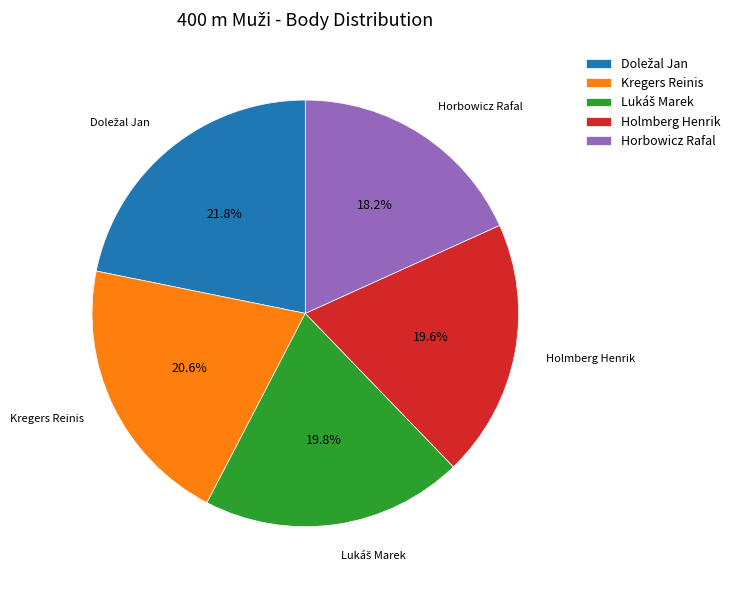

What portion of the pie excludes Kregers Reinis?

79.4%